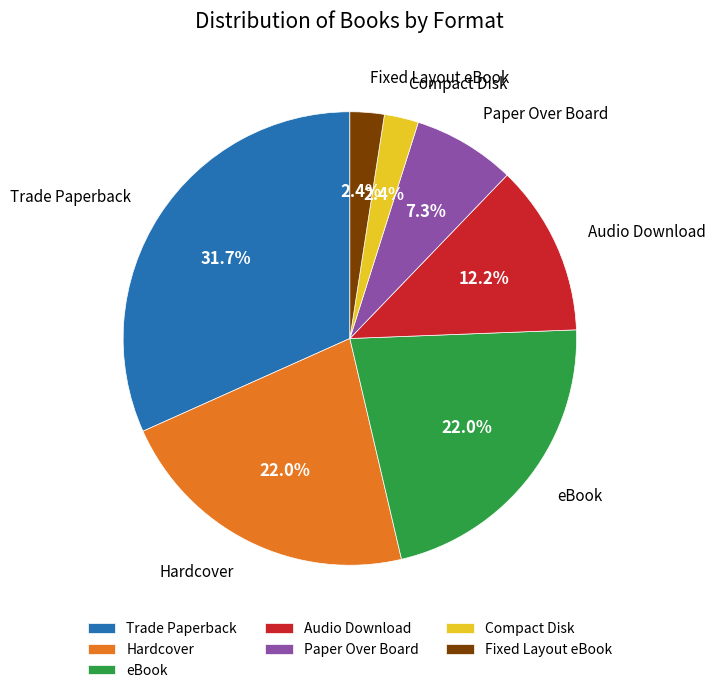

To the nearest percent, what is the average slice percentage?

14%